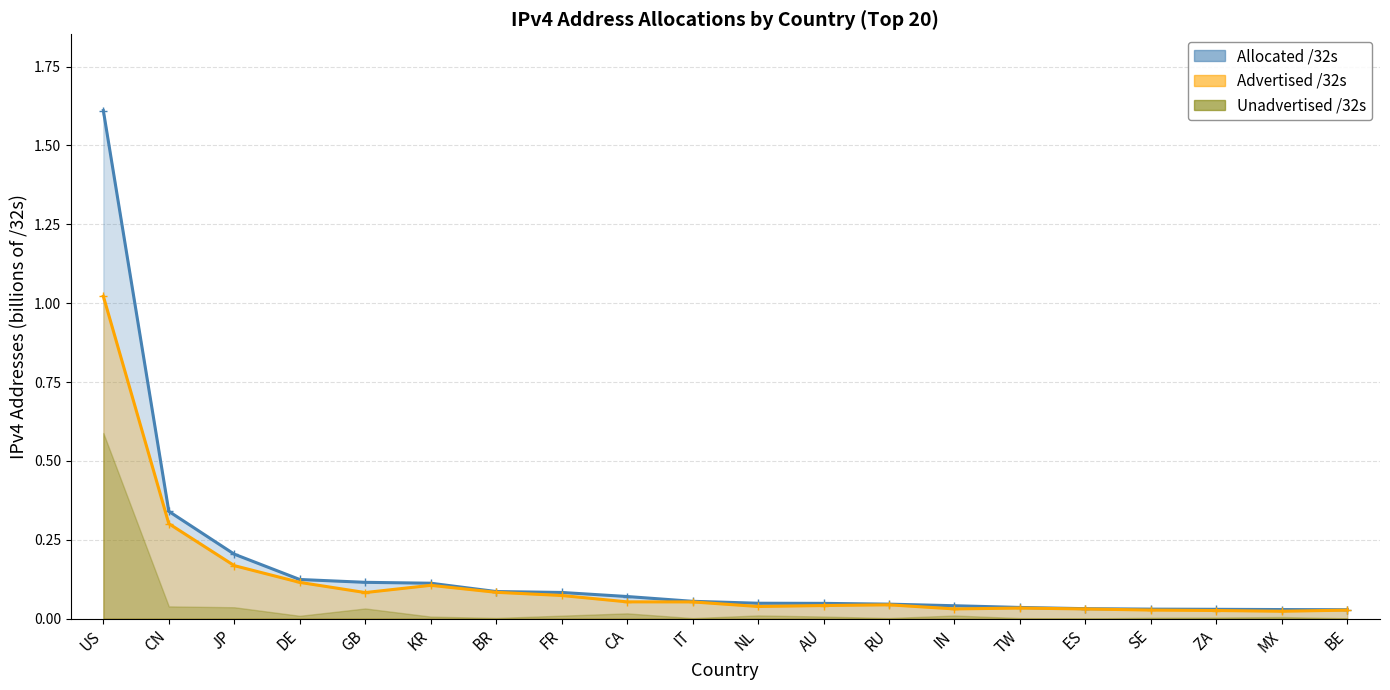

How many lines are shown in the chart?

2